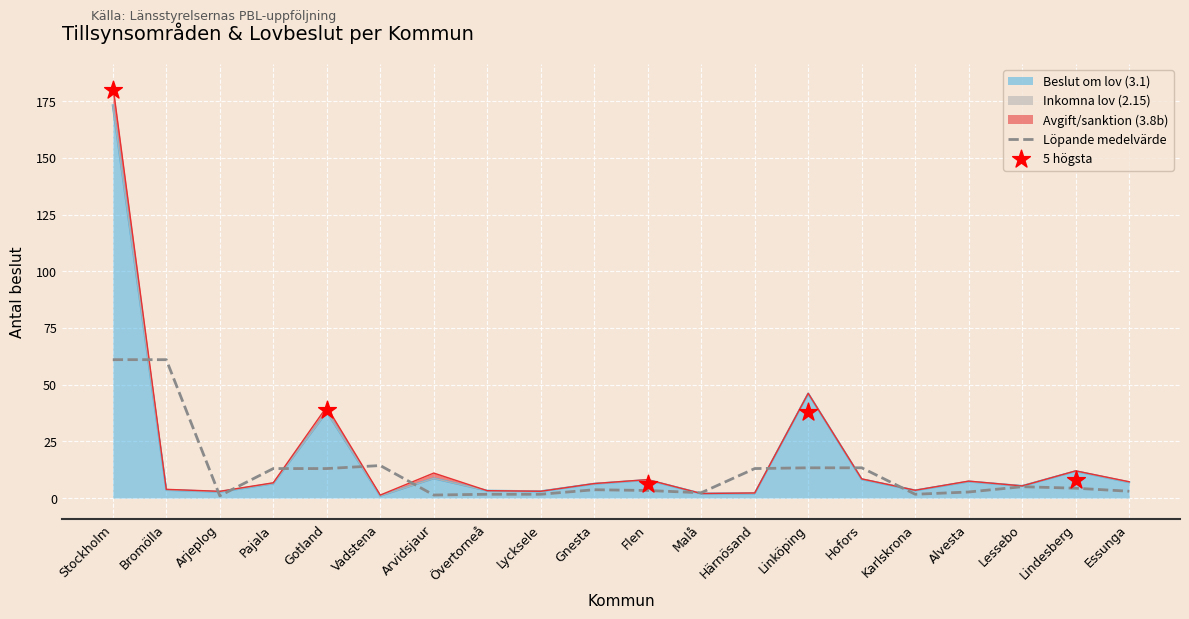

At which category is the sum across all series the highest?

Stockholm